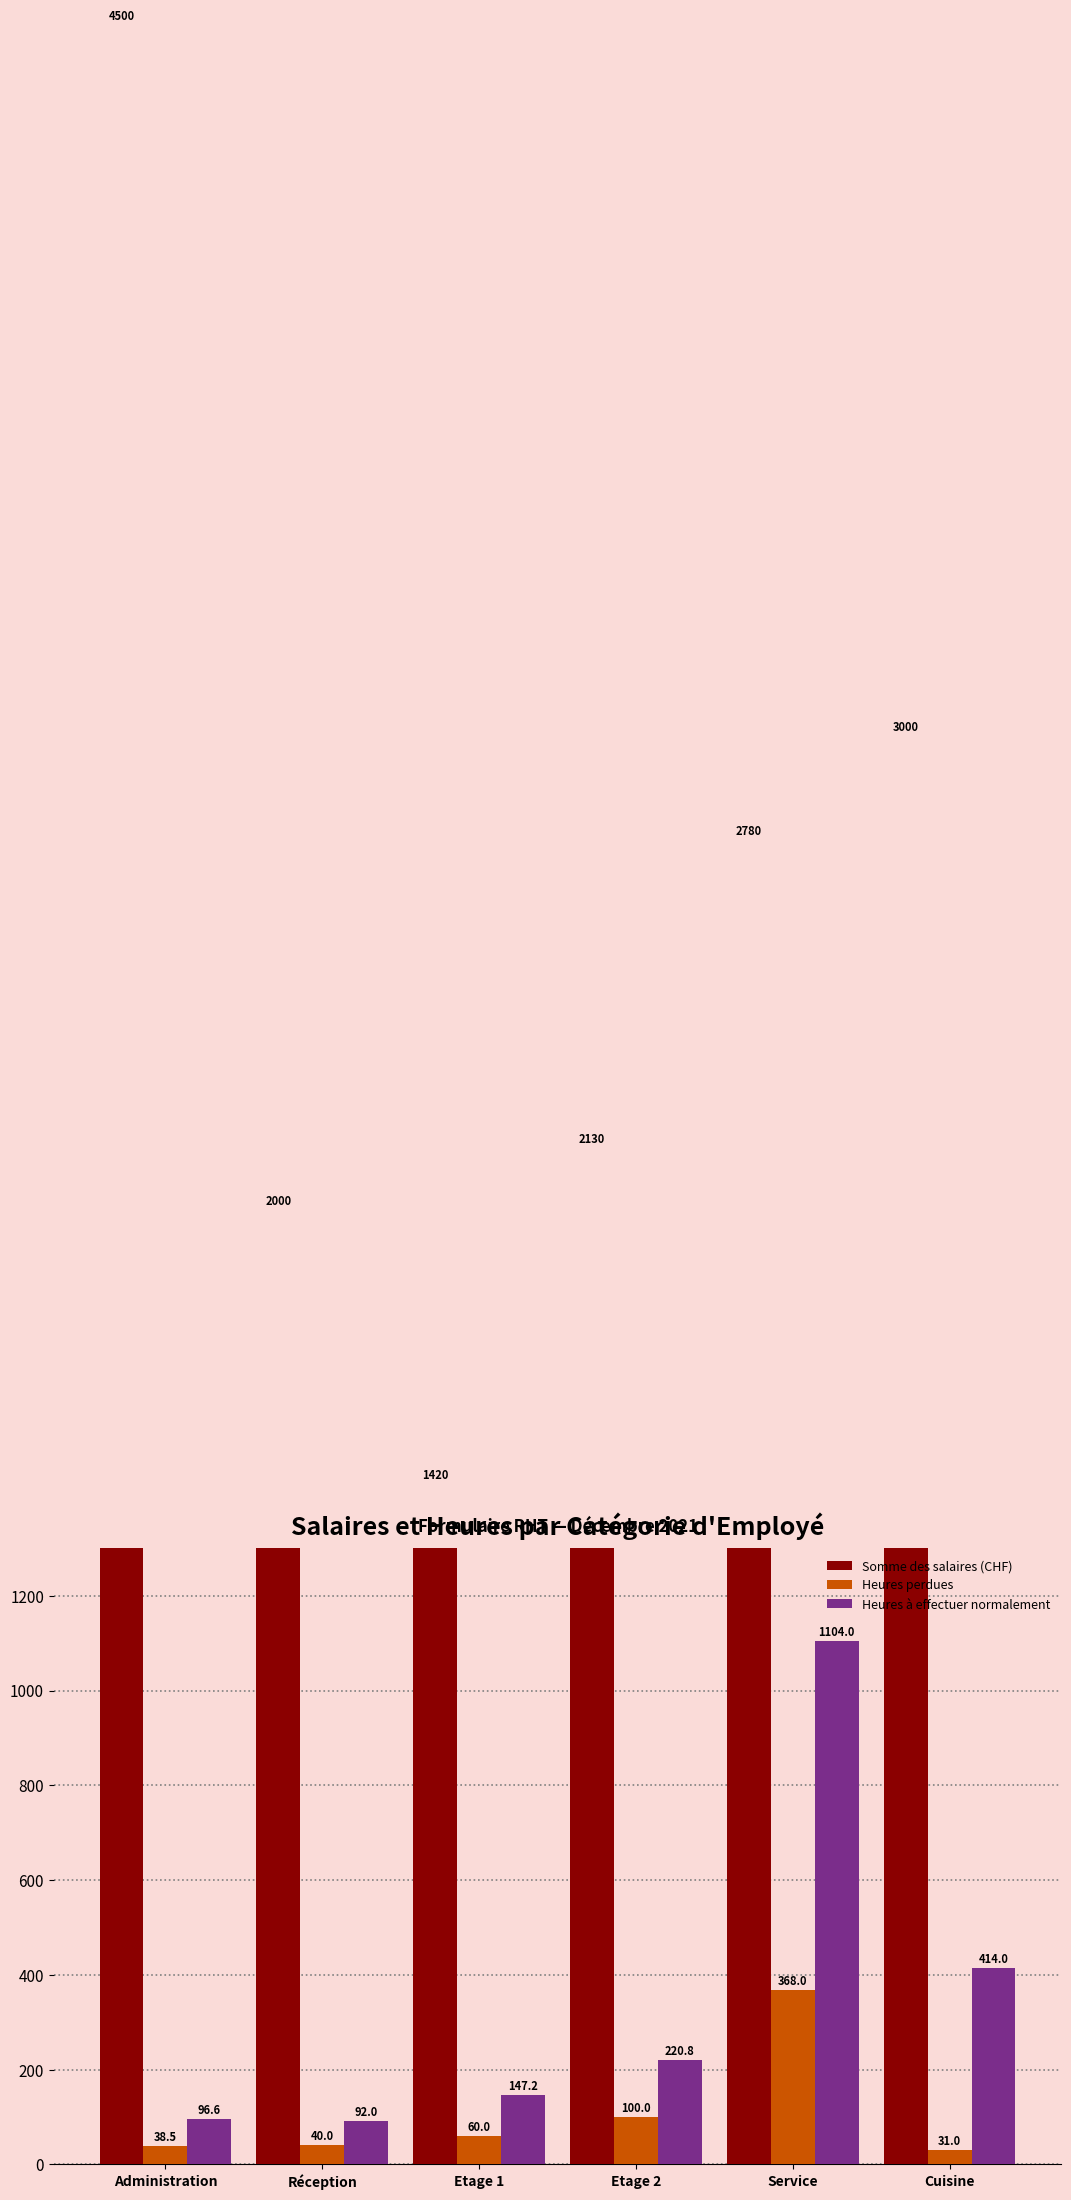

Is it true that Heures à effectuer normalement equals 141.0 at Administration?

False